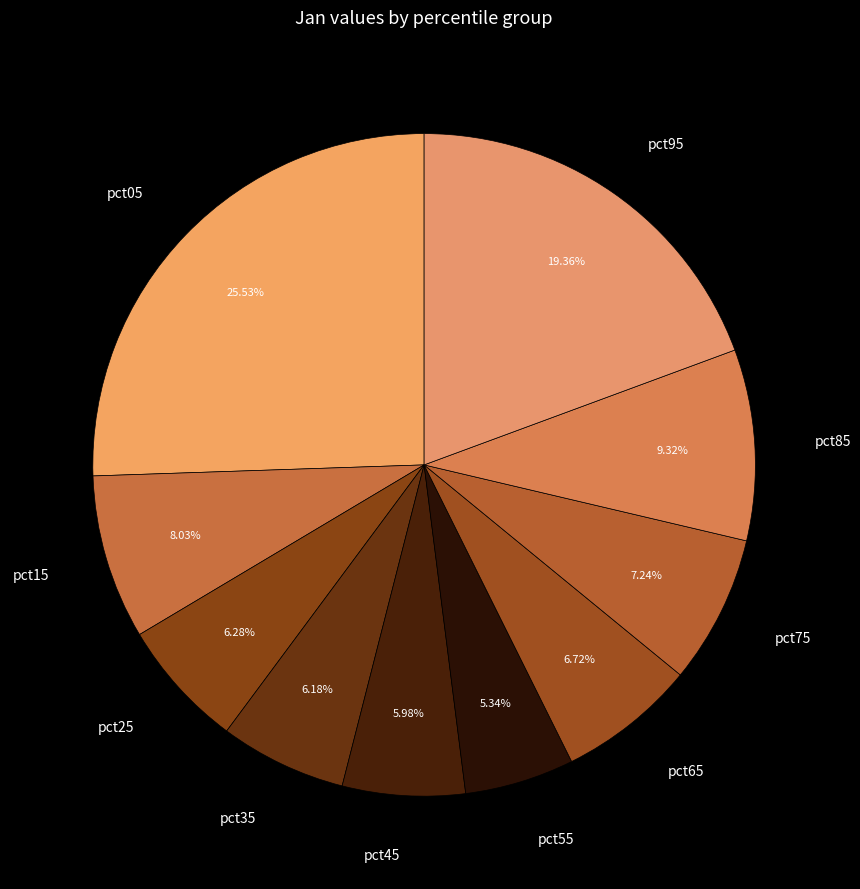

Do pct45 and pct05 together represent more than half of the pie?

No